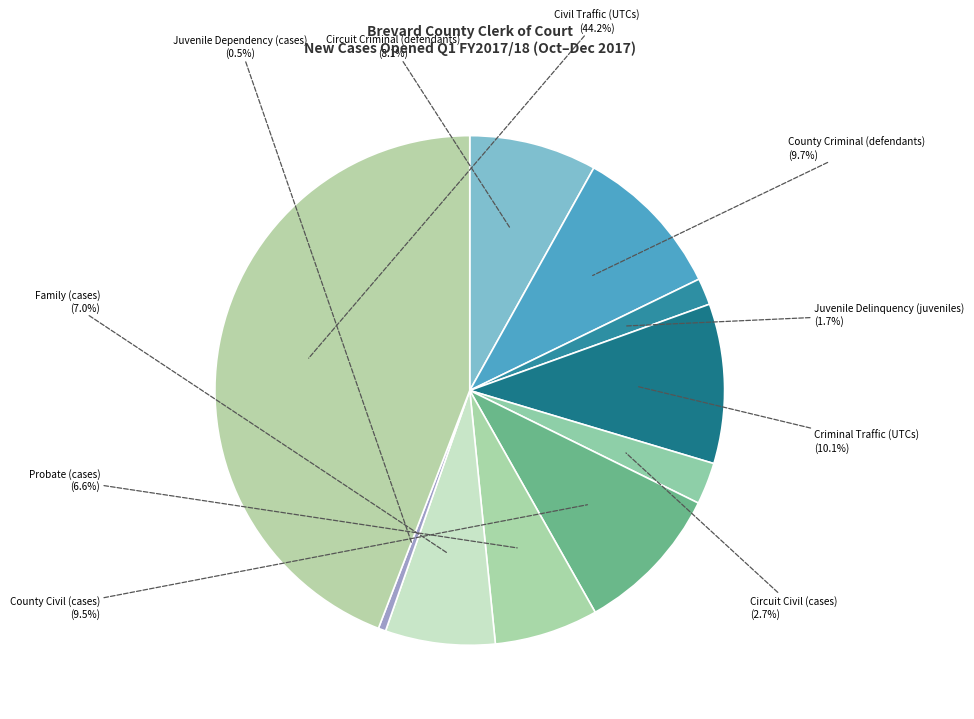

Is there a majority slice in this chart?

No